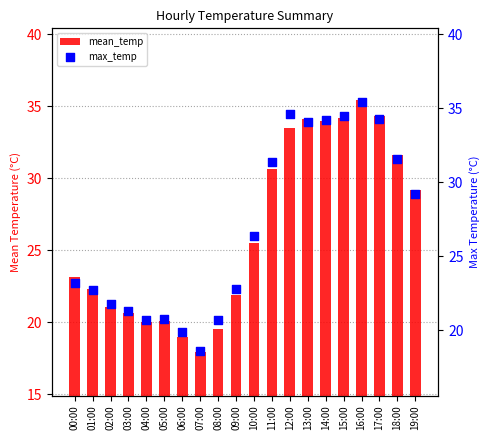

Which series has the widest spread of Y values?

mean_temp